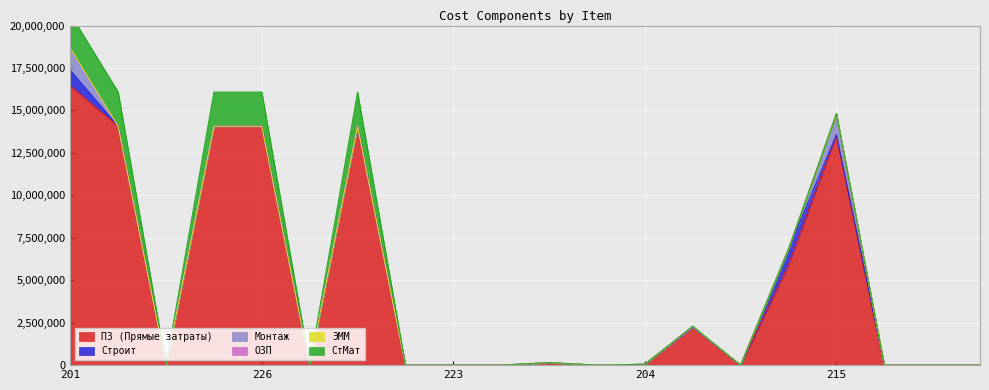

Which series has the widest spread of values?

ПЗ (Прямые затраты)